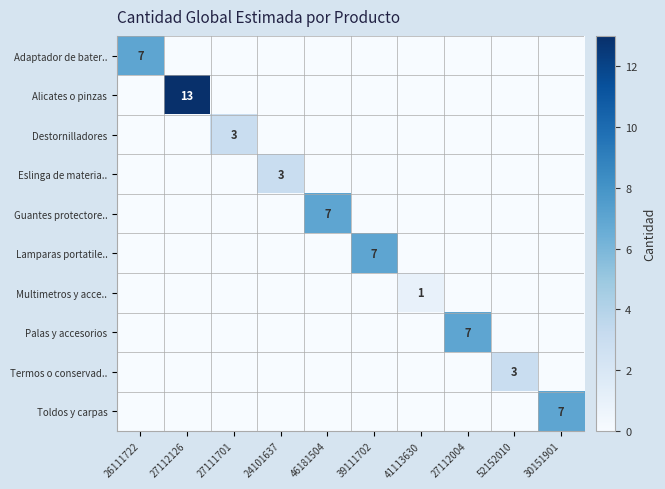

At how many categories does at least one series exceed 6?

6